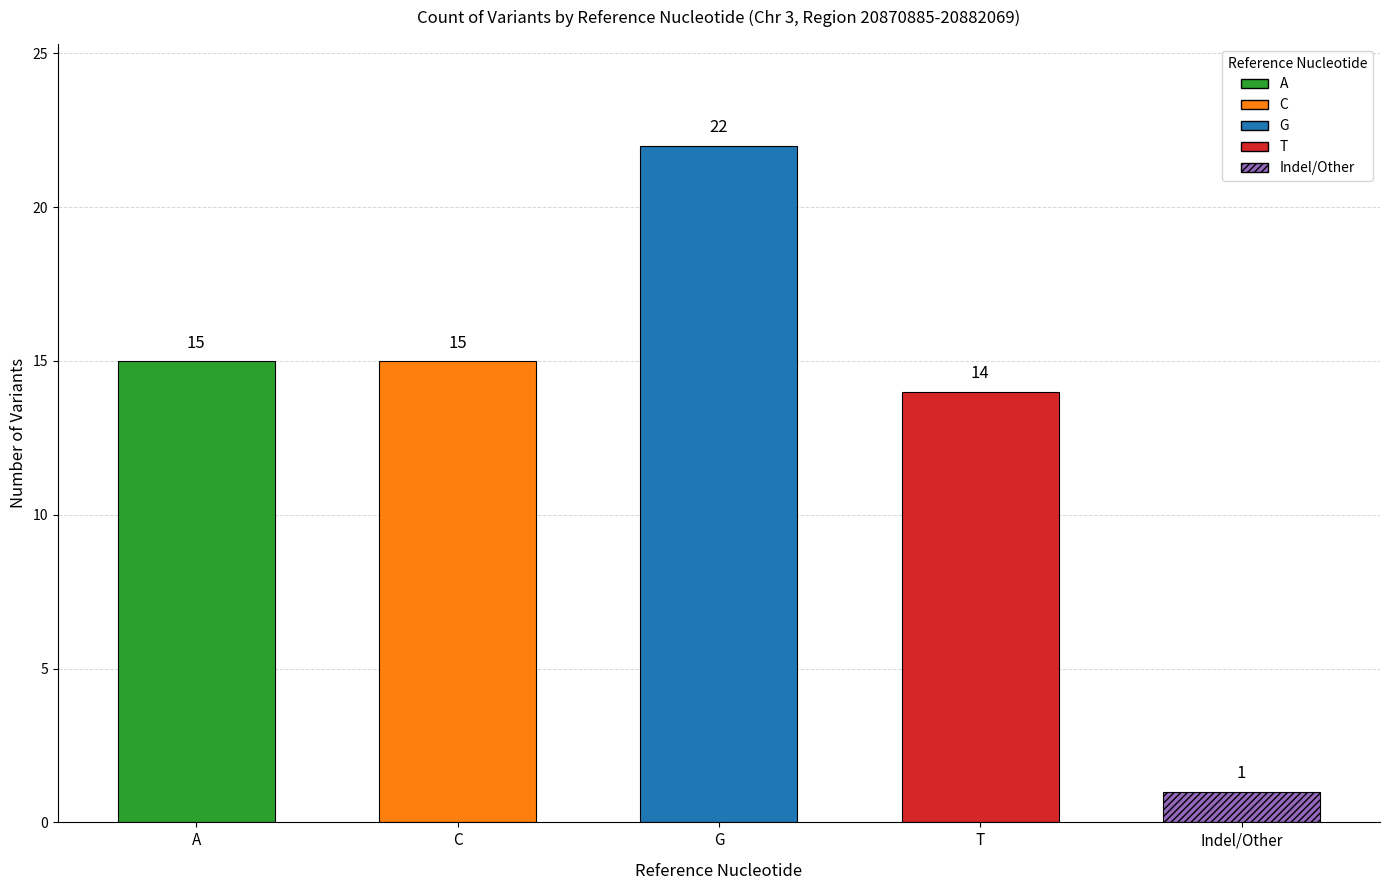

The value at other is 4. True or false?

False